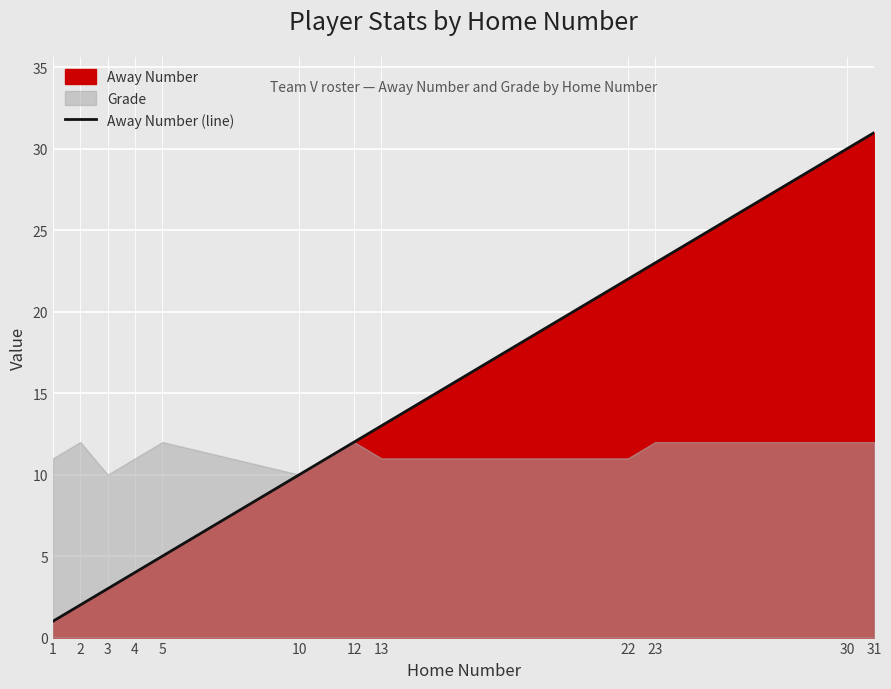

Which category has the highest value across all series?

31